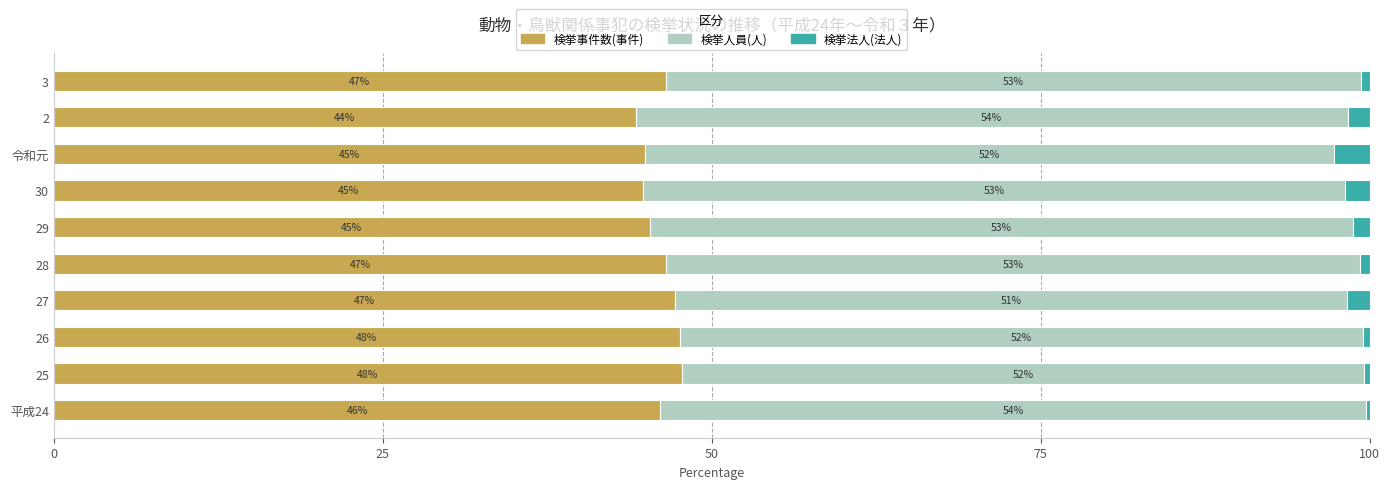

What is the approximate value of 検挙事件数(事件) at 27?

47.2